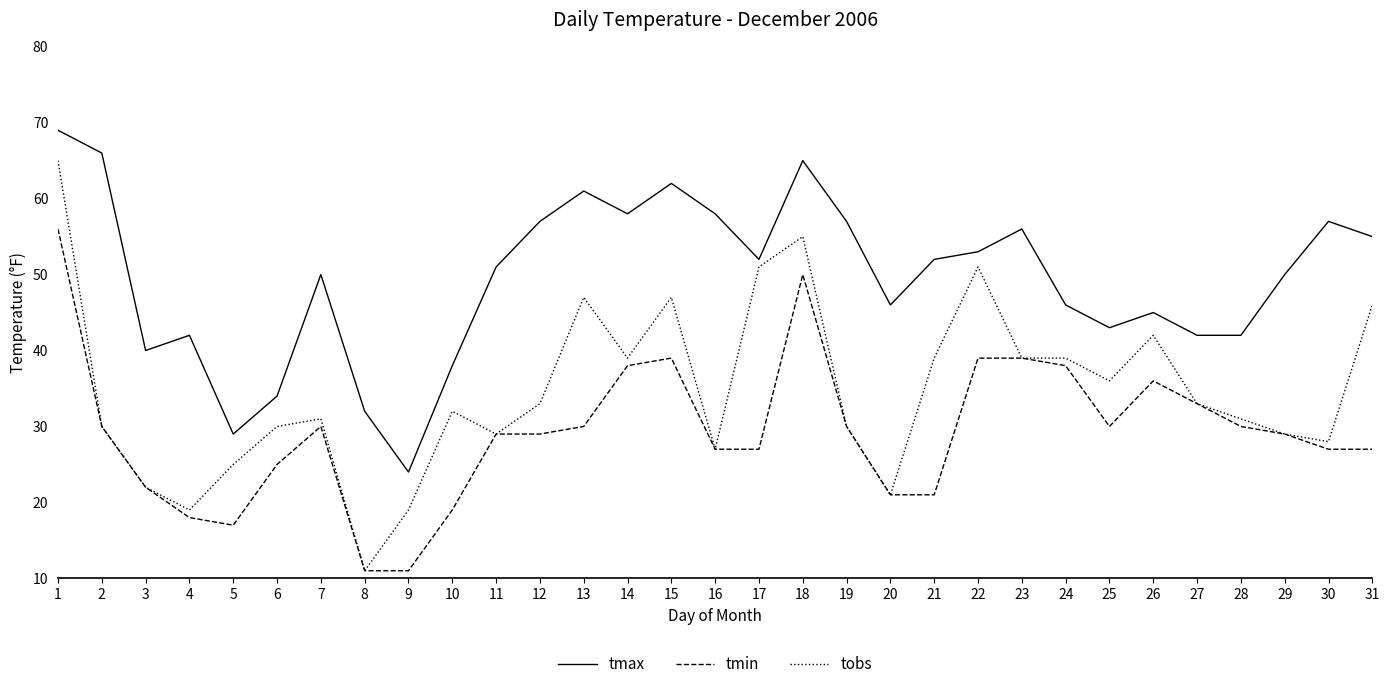

The value of tmin at 6 is 25. True or false?

True